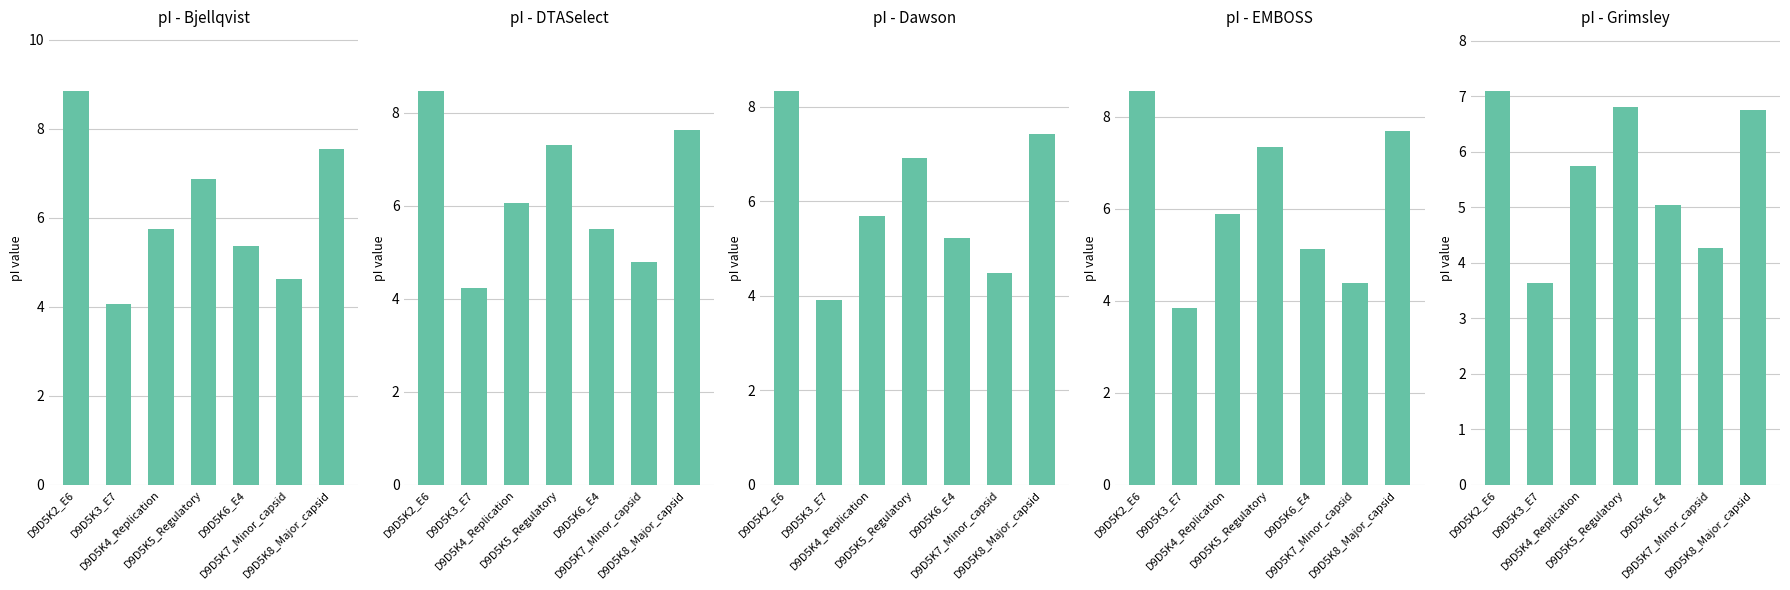

At which category is the sum across all series the highest?

D9D5K2_E6